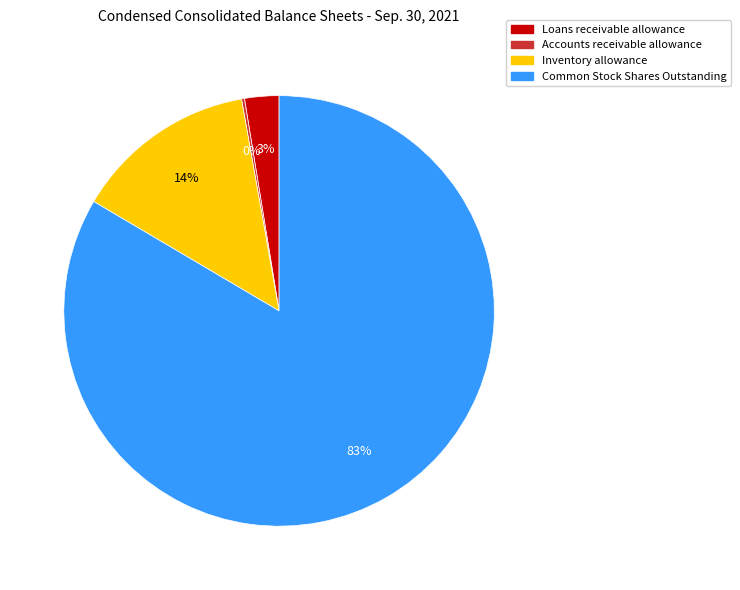

To the nearest percent, what is the difference between the largest and smallest slice percentages?

83%